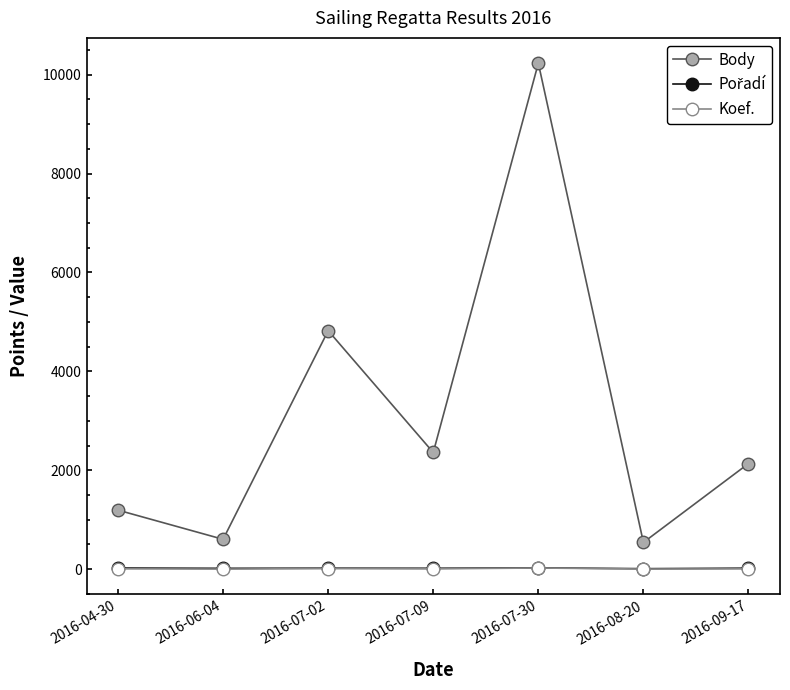

What value does the Body series have at 2016-09-17?

2136